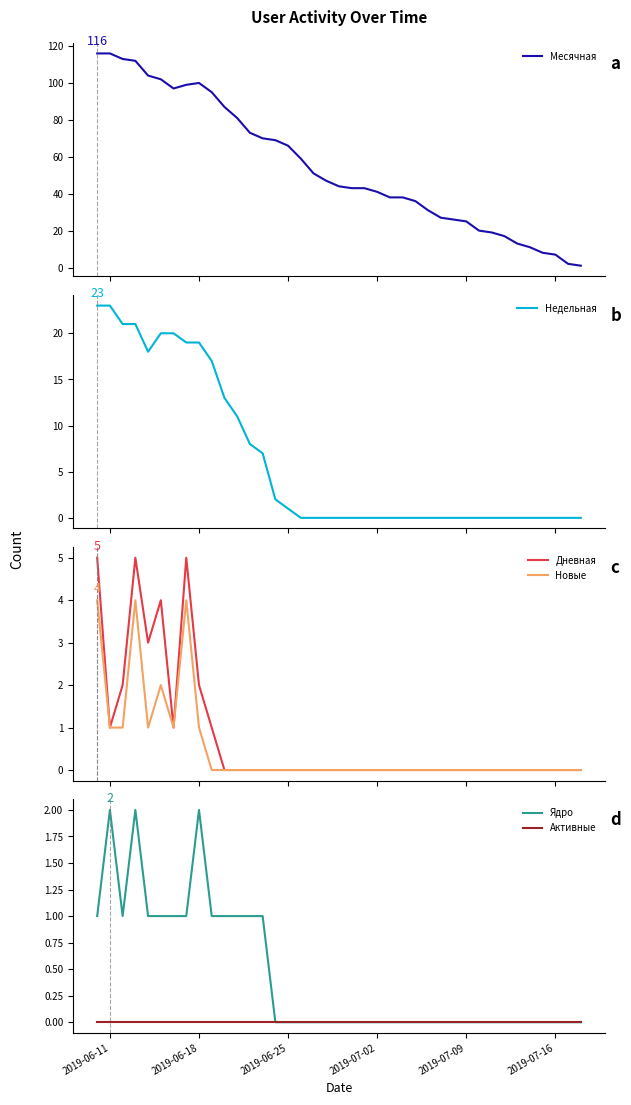

The value of Дневная at 2019-06-25 is 1. True or false?

False